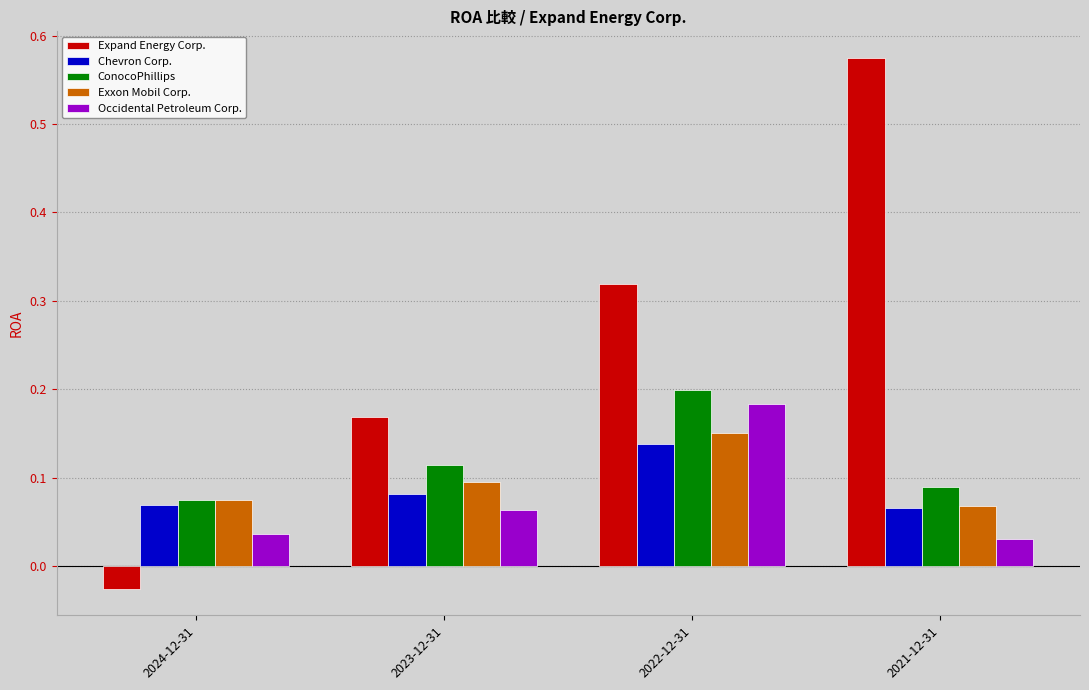

Between 2023-12-31 and 2021-12-31, which series saw the biggest shift?

Expand Energy Corp.